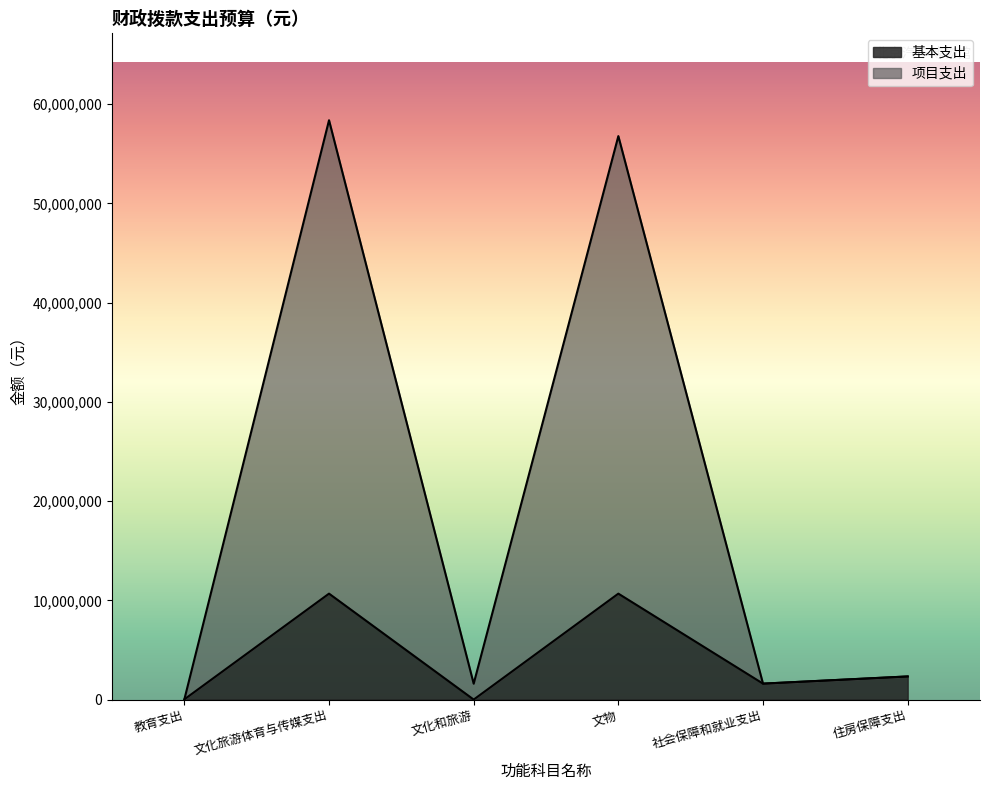

Which category has the lowest value across all series?

文化和旅游